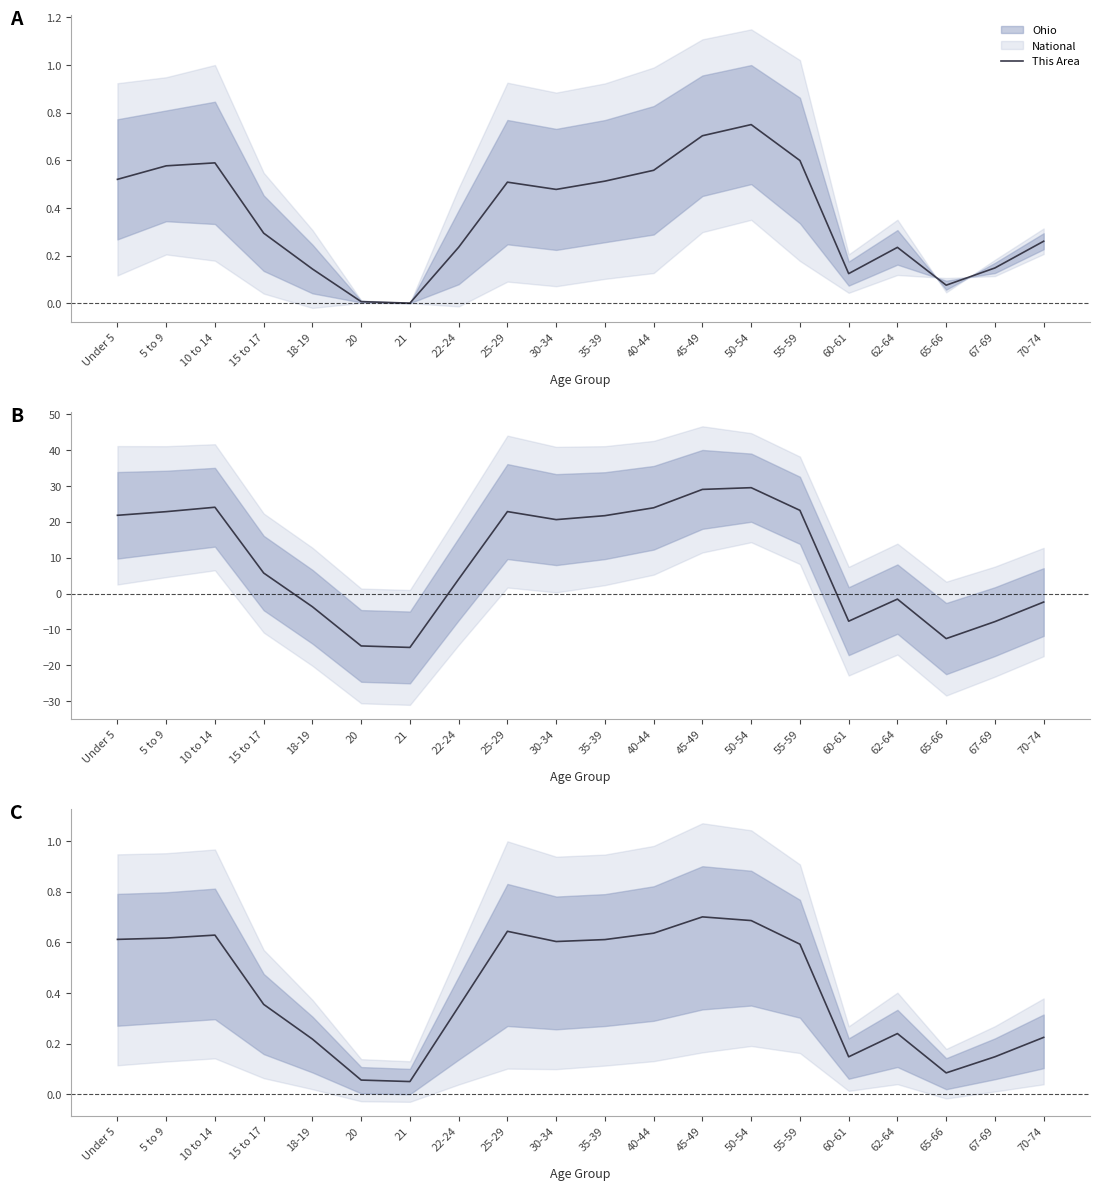

At which category does the chart reach its peak across all series?

45-49